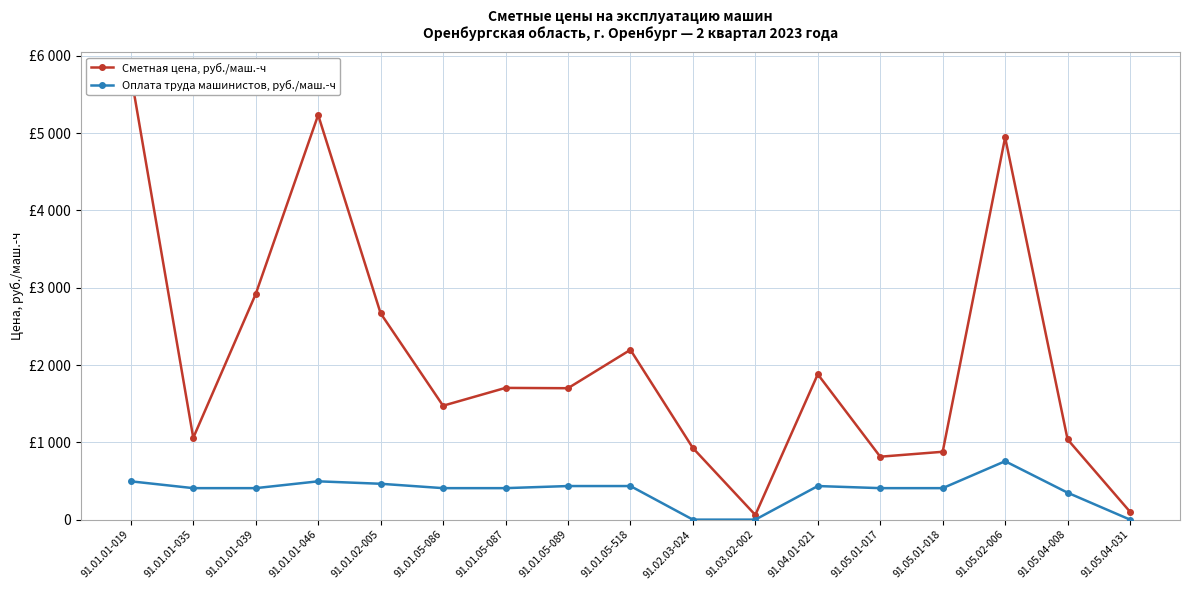

Reading left to right, list all the values displayed in this chart.

Сметная цена, руб./маш.-ч: 5760.4	1058.4	2918.1	5234.2	2669.2	1473.4	1704.1	1699.9	2196.6	926.7	60.4	1880.5	814.0	877.7	4944.9	1037.6	101.5
Оплата труда машинистов, руб./маш.-ч: 495.5	407.3	407.3	495.5	463.9	407.3	407.3	434.4	434.4	0.0	0.0	434.4	407.3	407.3	755.7	348.5	0.0